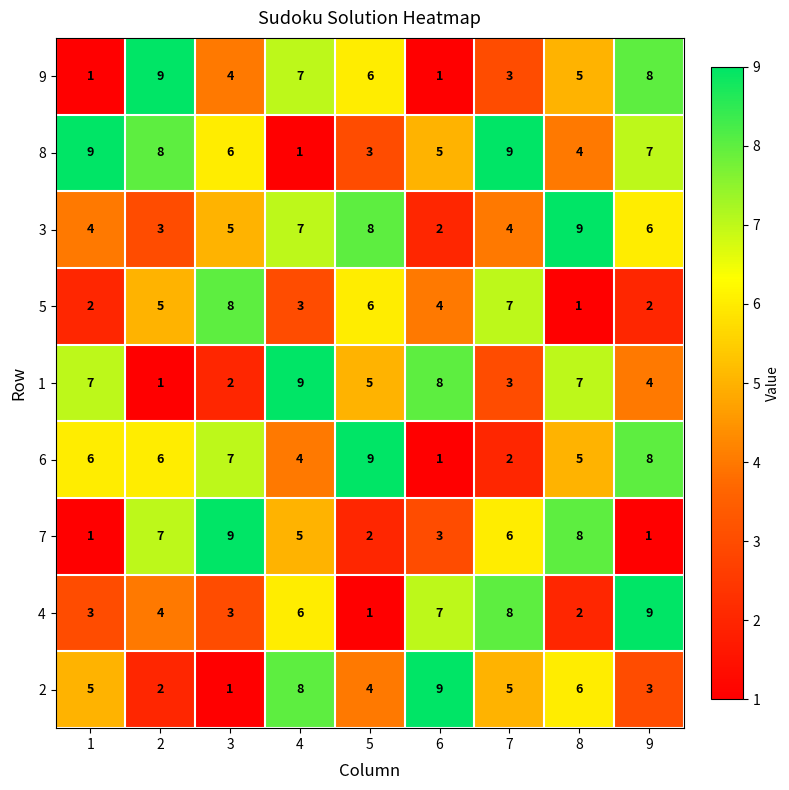

What is the maximum value shown in the chart?

9